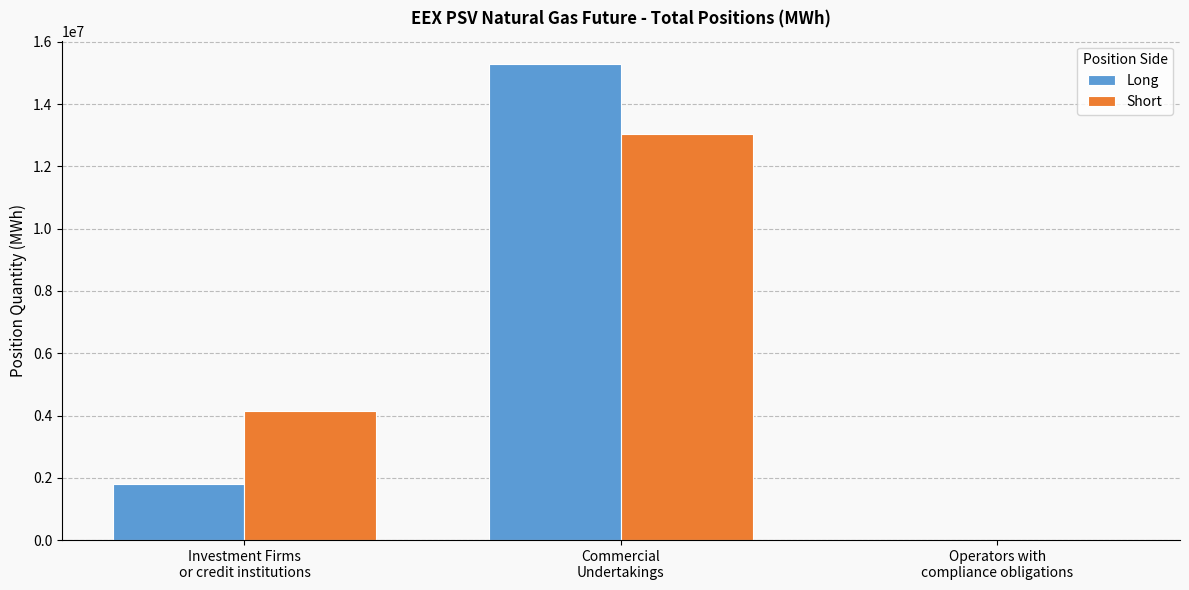

The value of Long at Operators with
compliance obligations is 0. True or false?

True